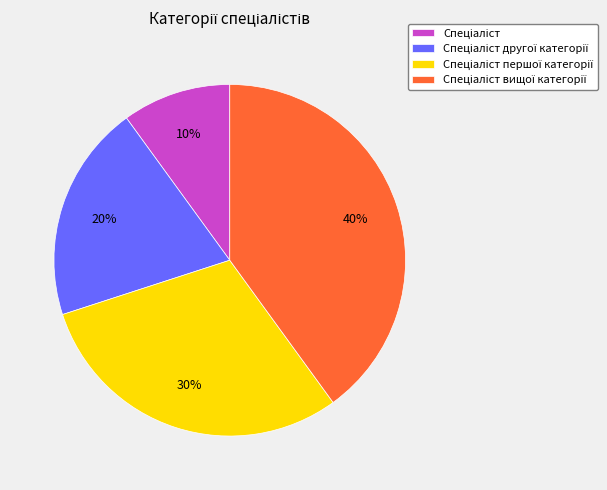

How many segments does this pie chart have?

4